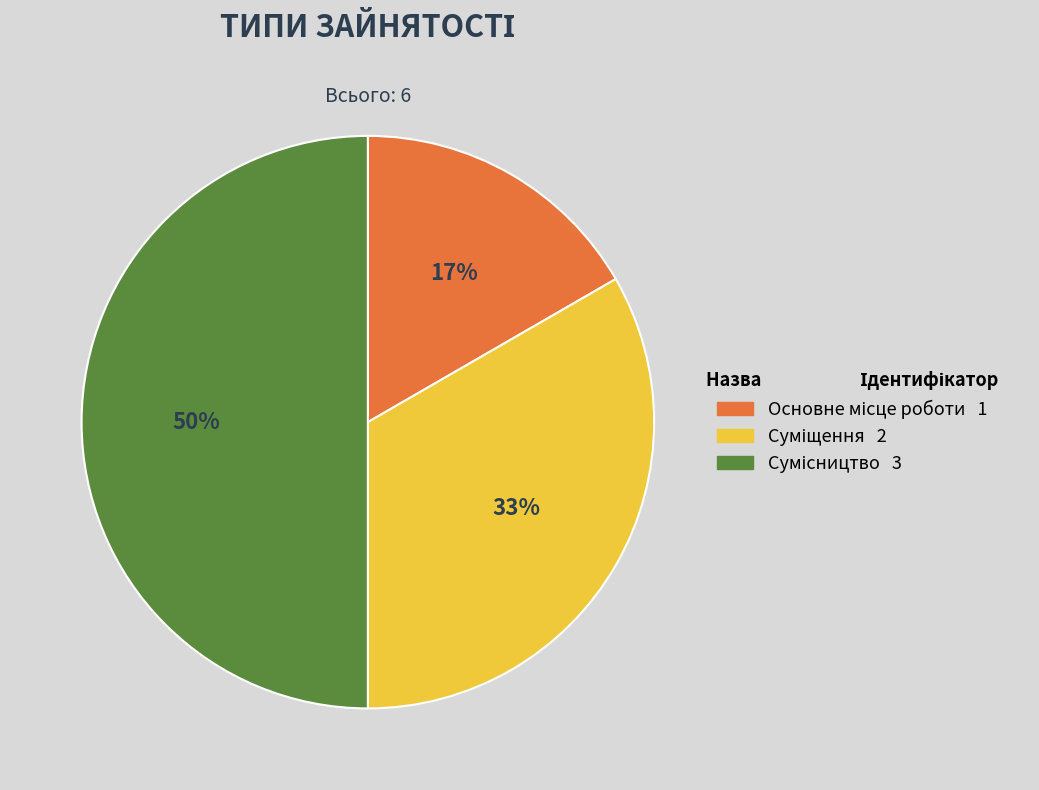

To the nearest percent, what is the difference between the largest and smallest slice percentages?

33%